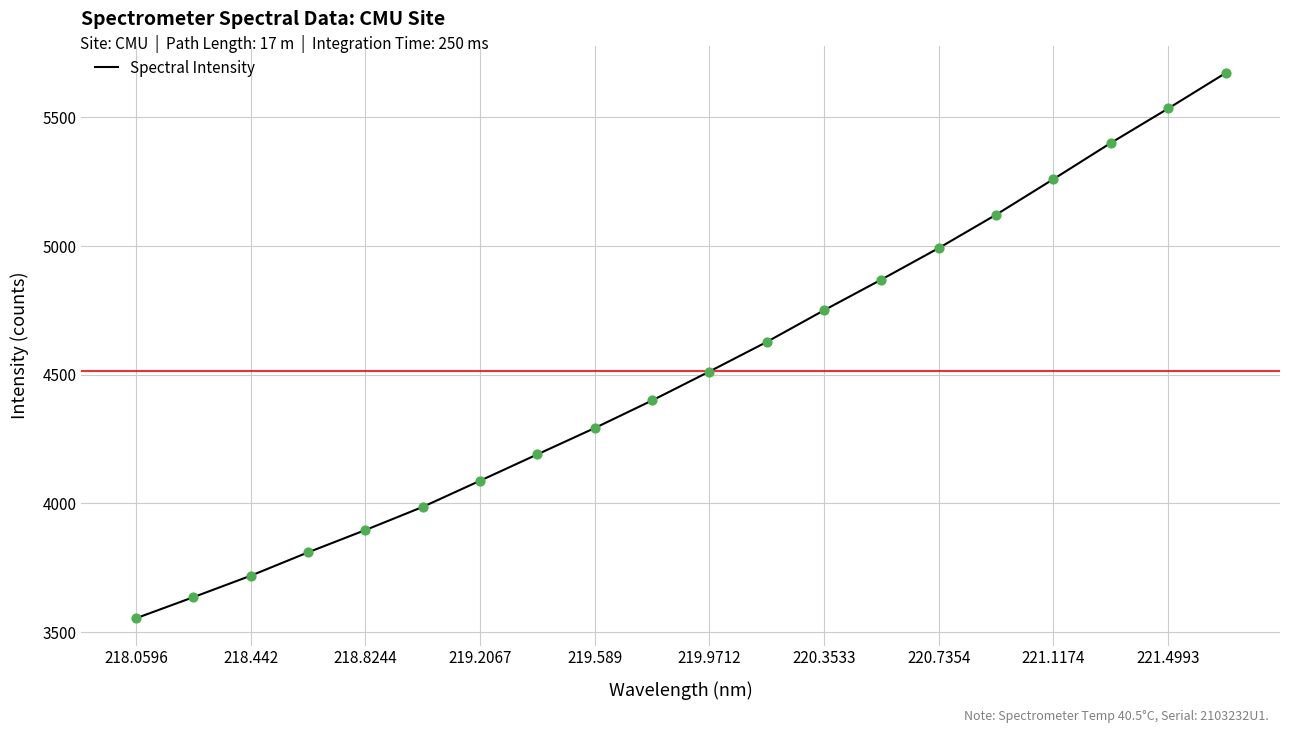

What is the difference between the maximum and minimum values?

2118.4